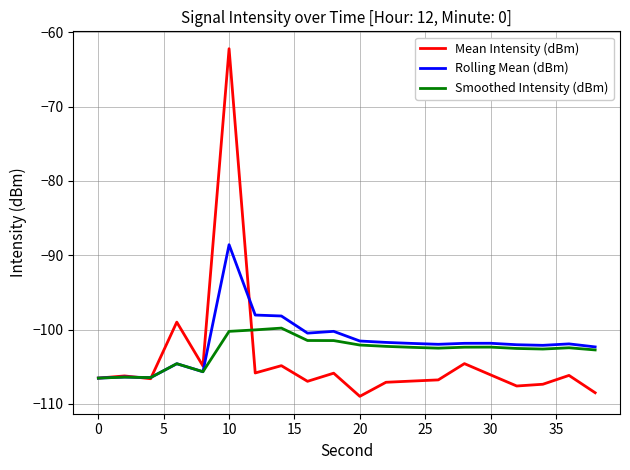

Rank the series by their maximum value, from highest to lowest.

Mean Intensity (dBm), Rolling Mean (dBm), Smoothed Intensity (dBm)